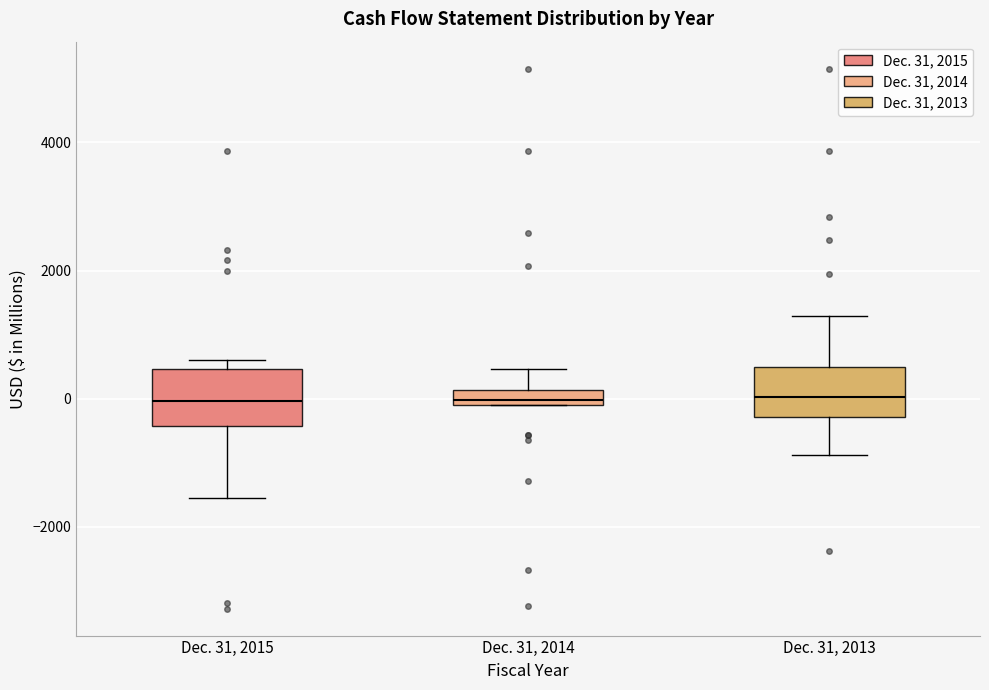

Where does the median line of the box for Dec. 31, 2015 sit on the y-axis? The values are not printed on the chart, so give them approximately, as read against the axis.

0